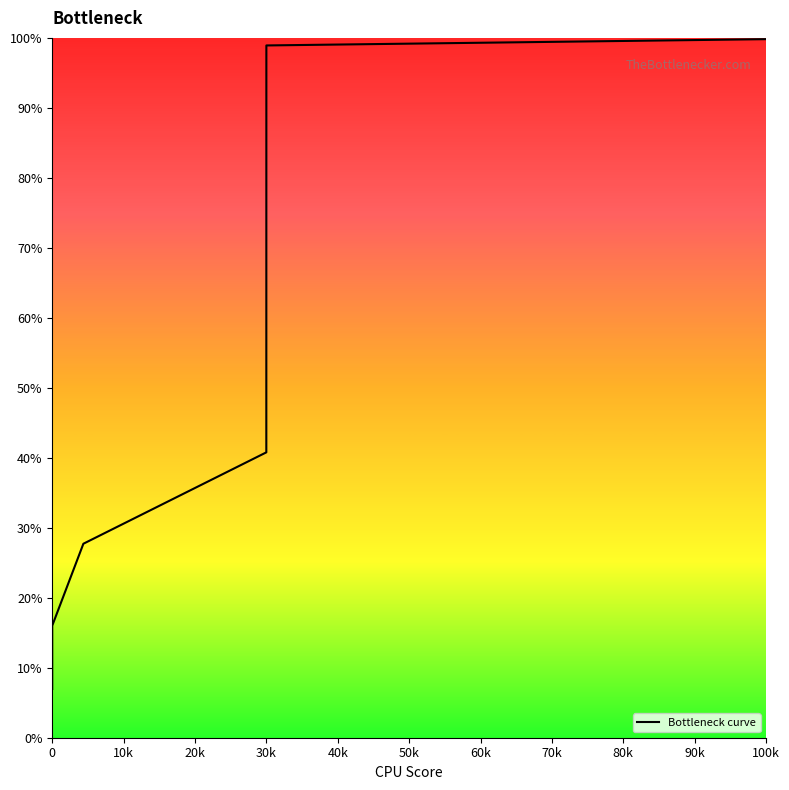

What is the minimum value shown in the chart?

7.0